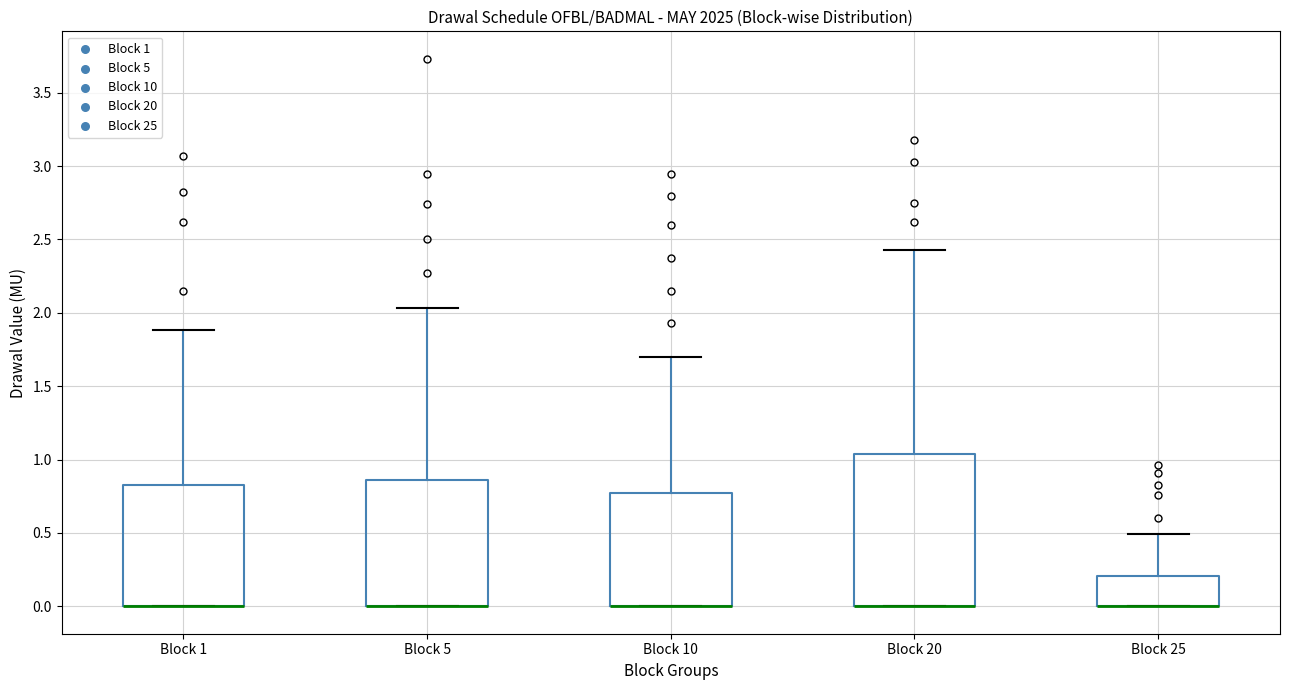

Comparing the boxes themselves (not the whiskers), which one is the tallest?

Block 20